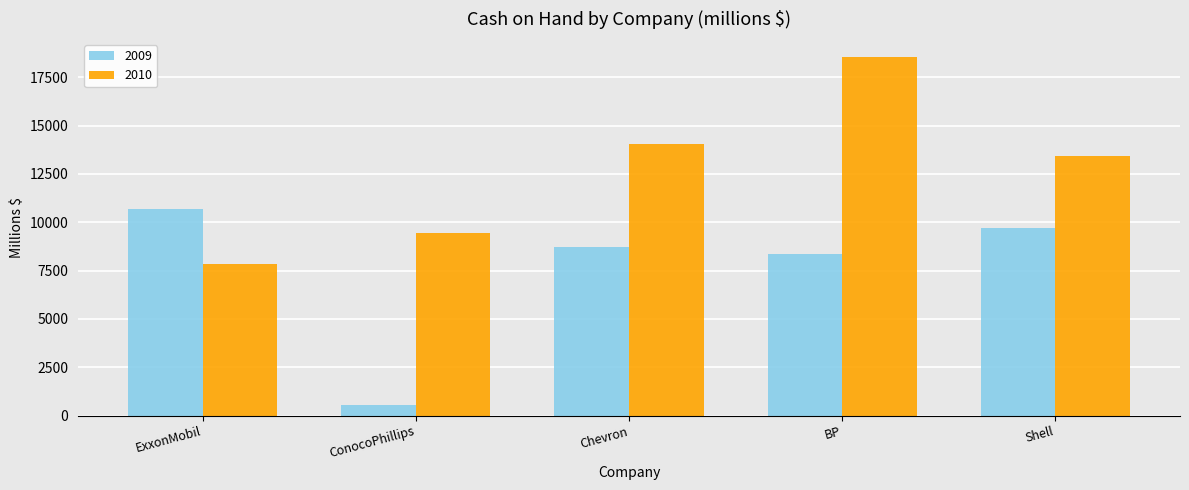

How many groups of bars are there?

5